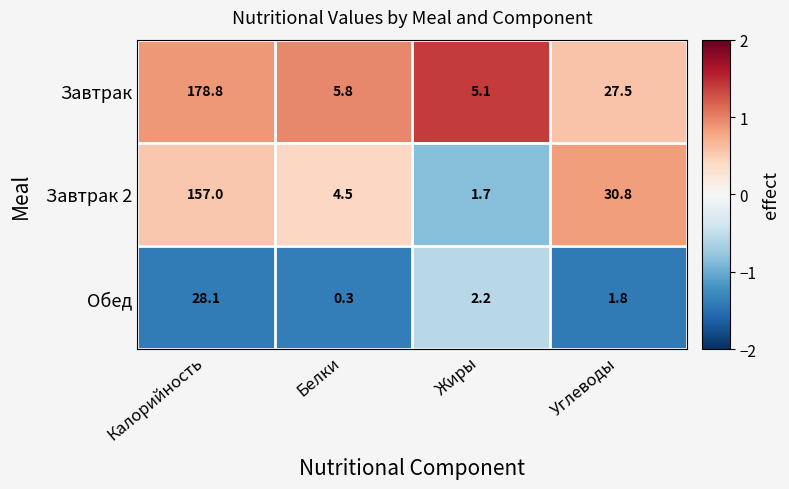

The value of Обед at Углеводы is 1.8. True or false?

True